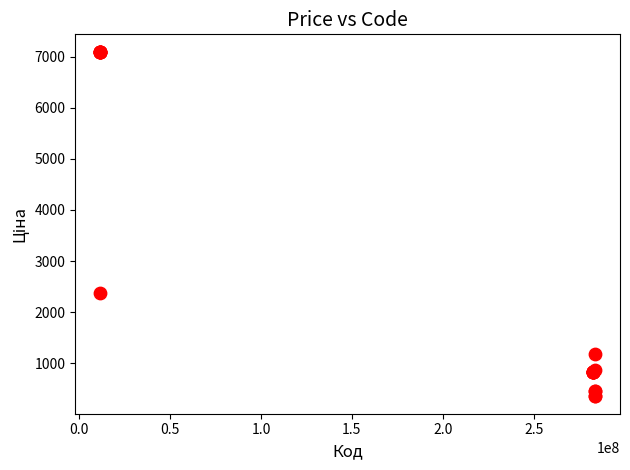

What Y value in the scatter plot is closest to 3725?

2372.4